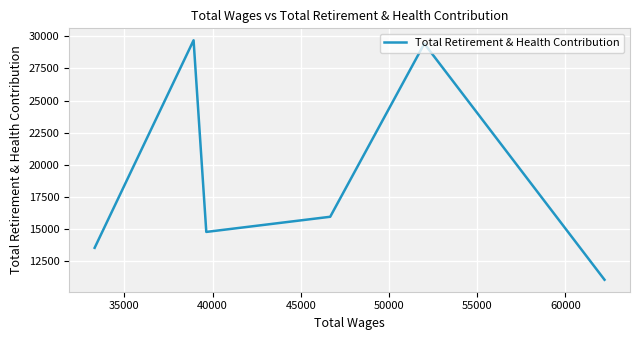

Is this an area chart (filled region under the line)?

No